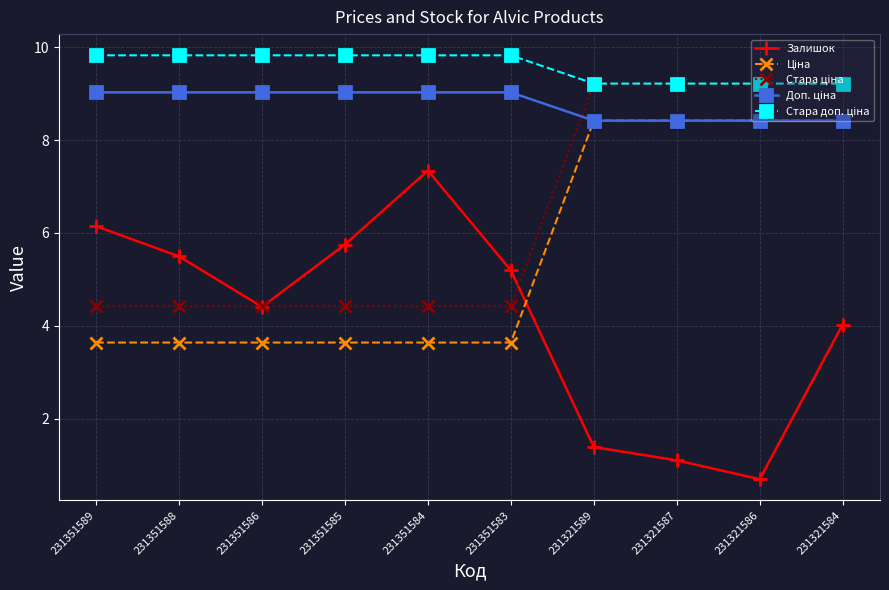

Which label corresponds to the smallest value in the chart?

231321586